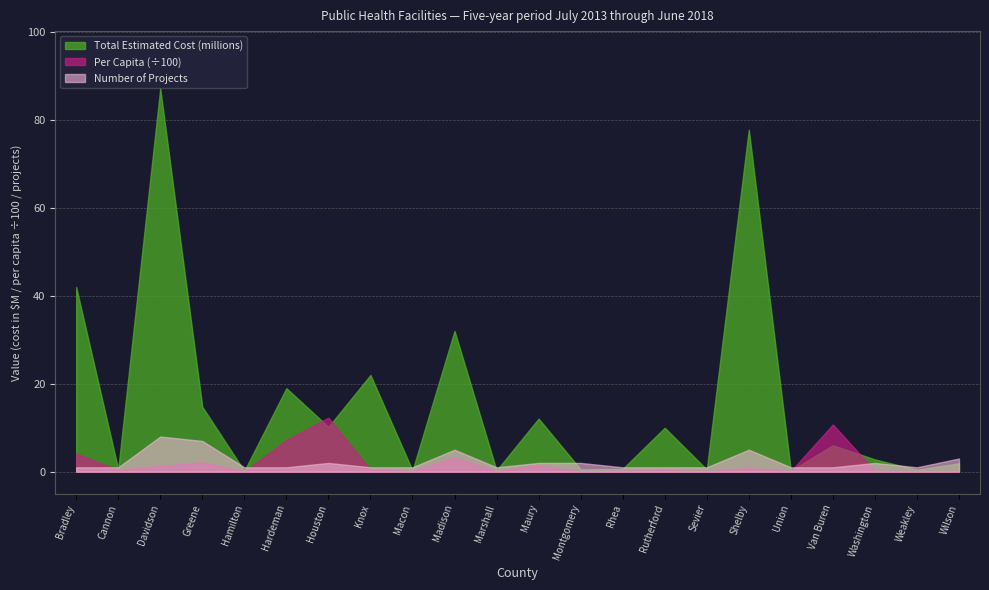

What is the difference between the maximum and minimum values in the Per Capita series?

1229.0